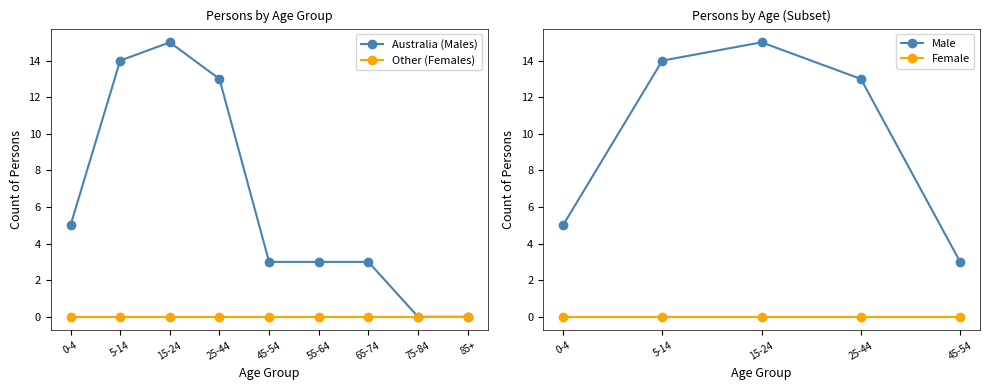

How many points are higher than both their immediate neighbors (excluding endpoints)?

1